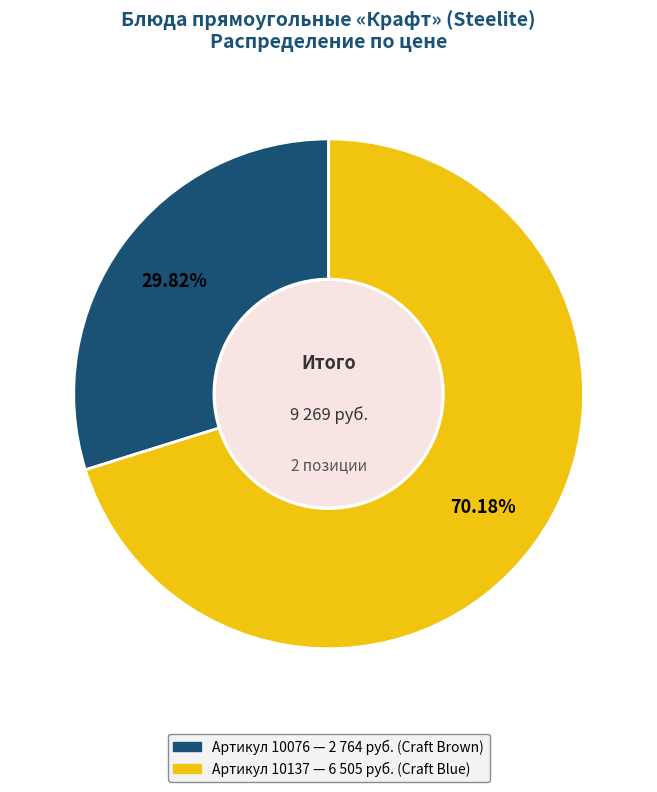

Is there a majority slice in this chart?

Yes